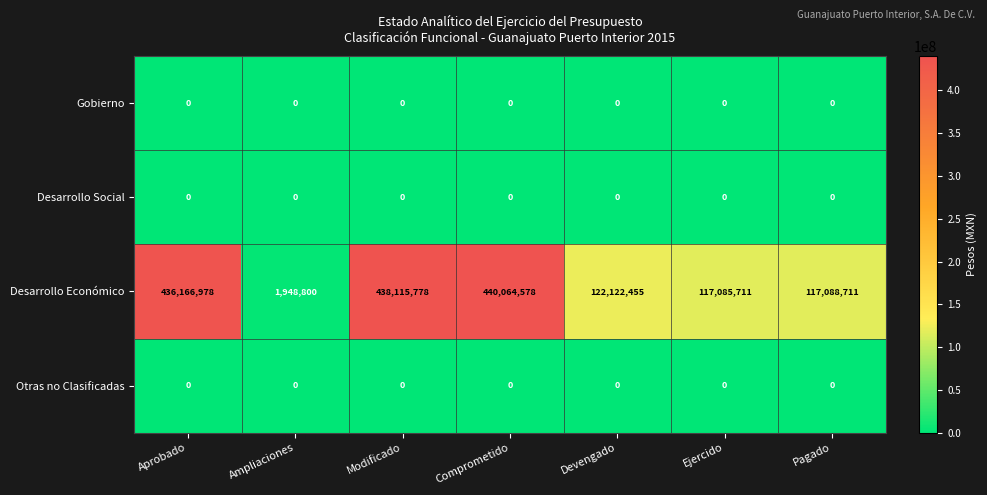

What is the difference between the highest and lowest values at Ampliaciones?

1948800